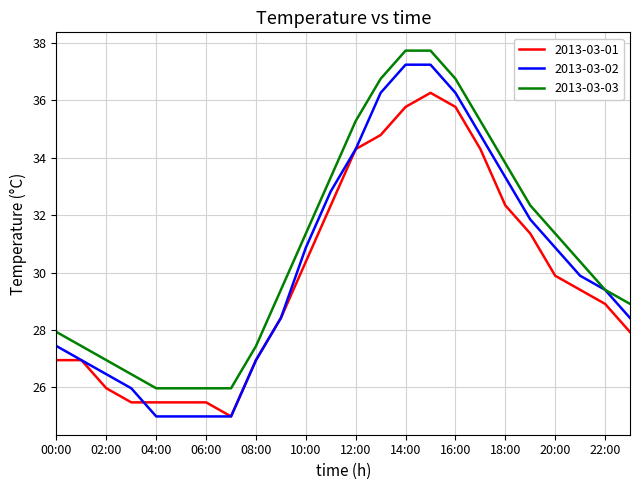

Which series has the largest total across all categories?

2013-03-03